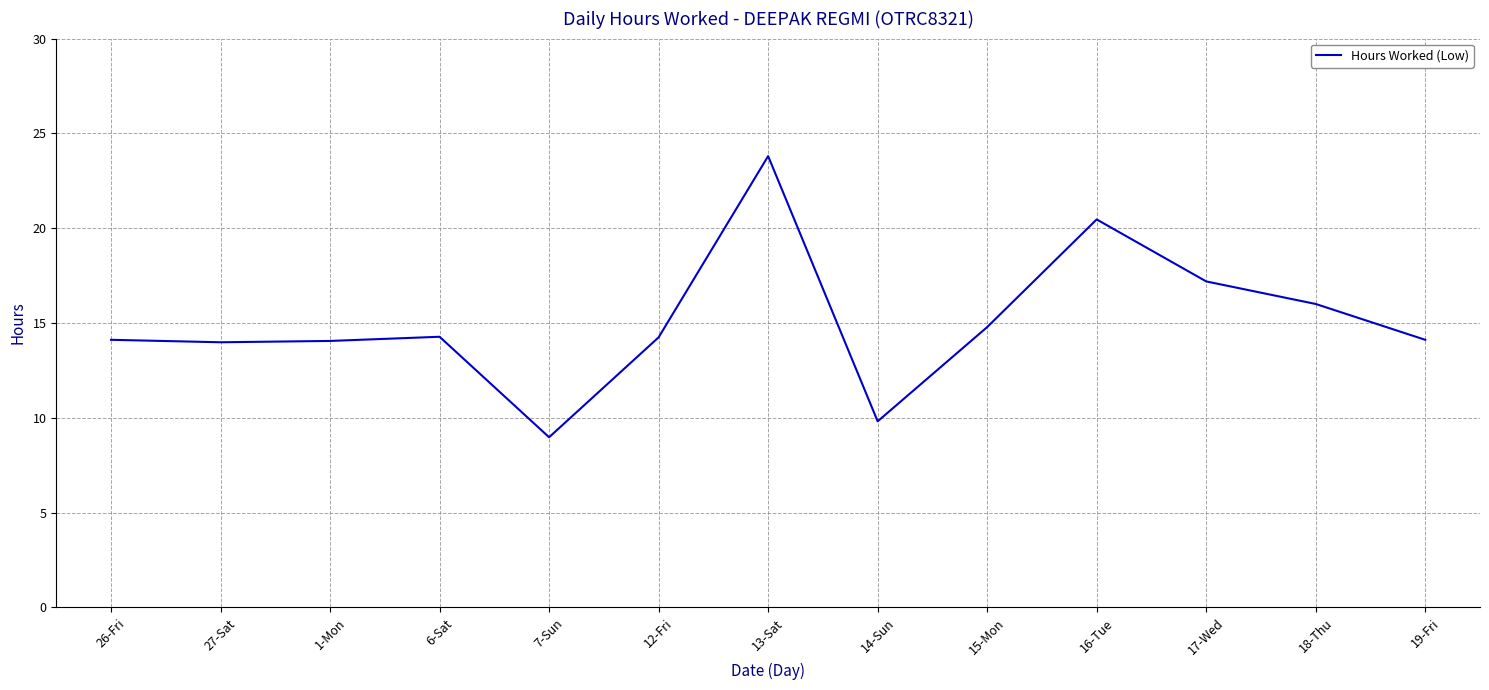

True or false: the data shows 14.1 at 19-Fri.

True